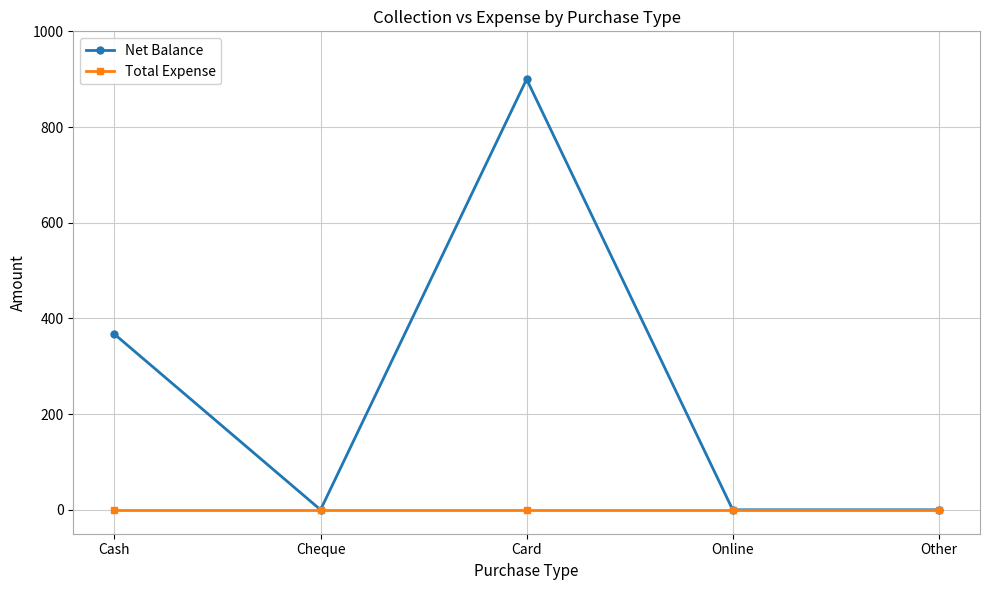

Does the chart display data point markers on the line(s)?

Yes